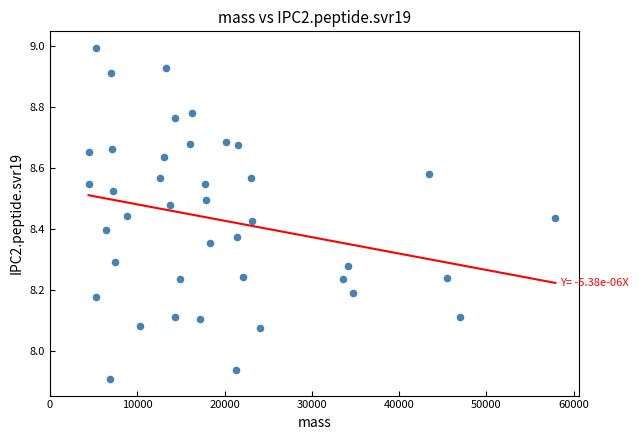

What is the range of X values (max minus min)?

53460.6